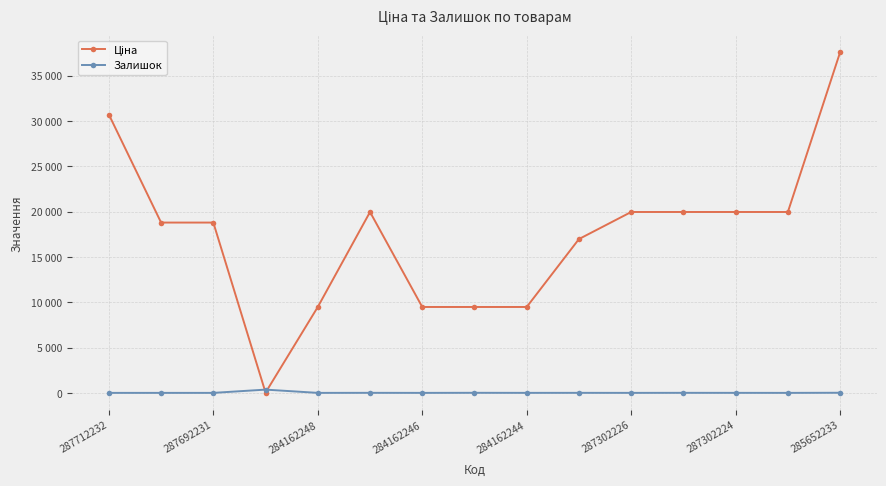

List the series in order of their overall mean, highest first.

Ціна, Залишок